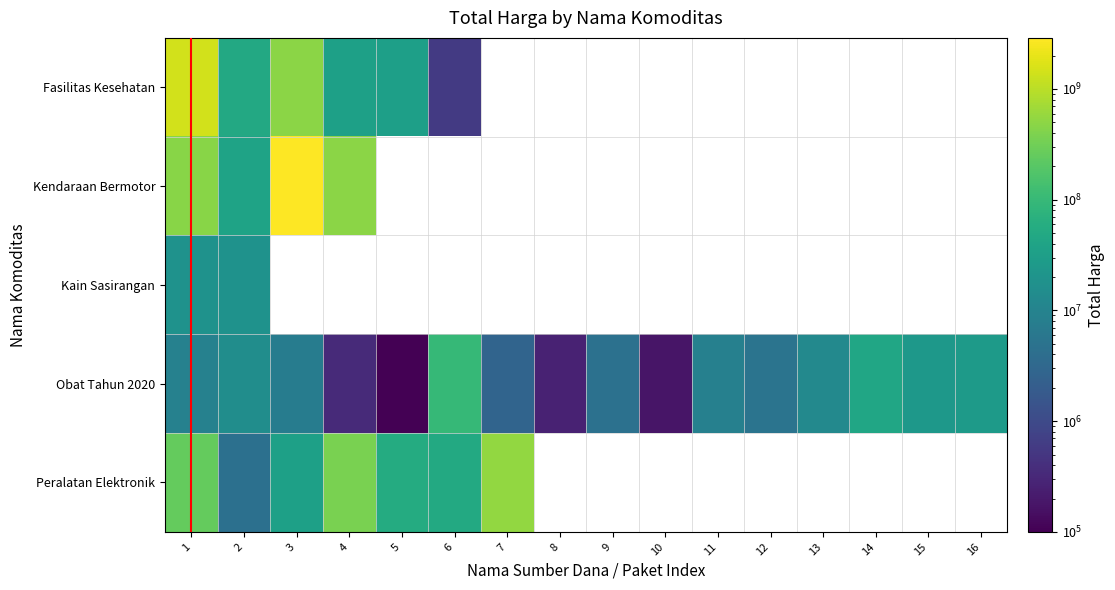

What is the sum of the Obat Tahun 2020 values at 11 and 9?

13414700.0